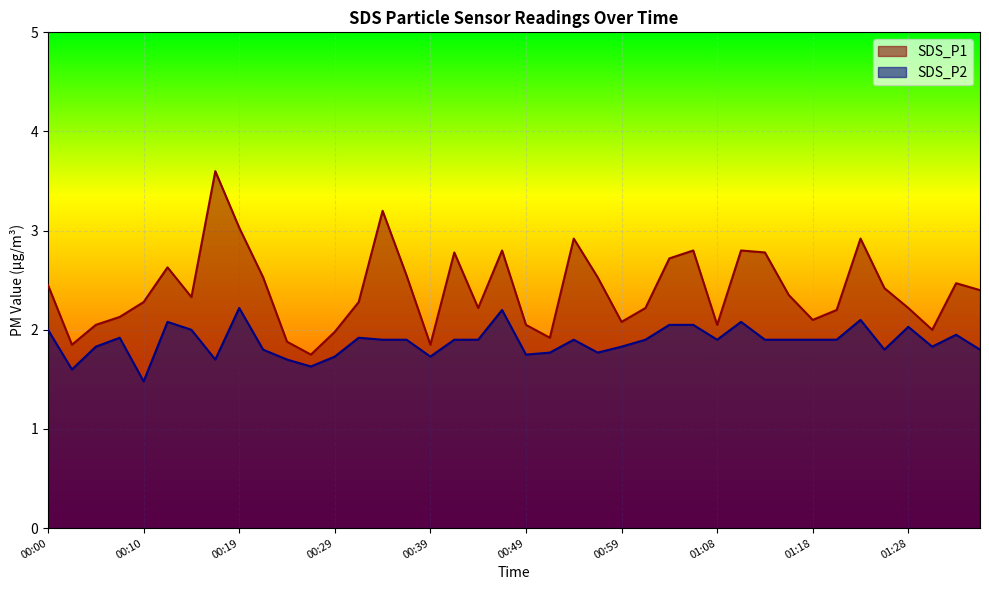

The value of SDS_P2 at 00:49 is 0.6. True or false?

False